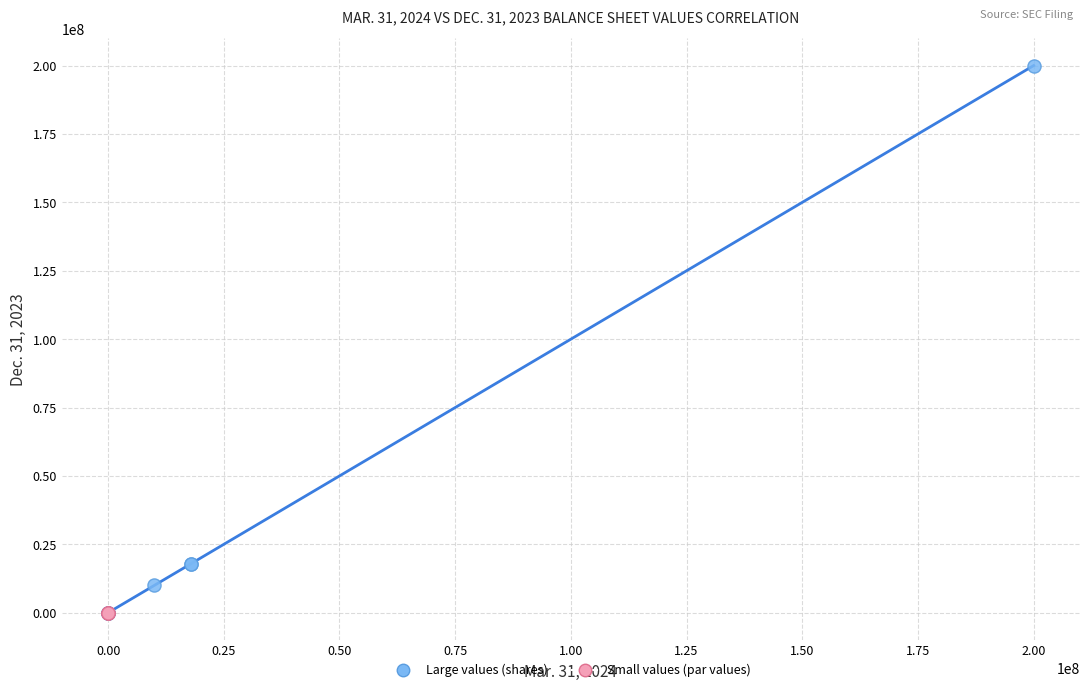

Which series contains the highest Y value?

Large values (shares)